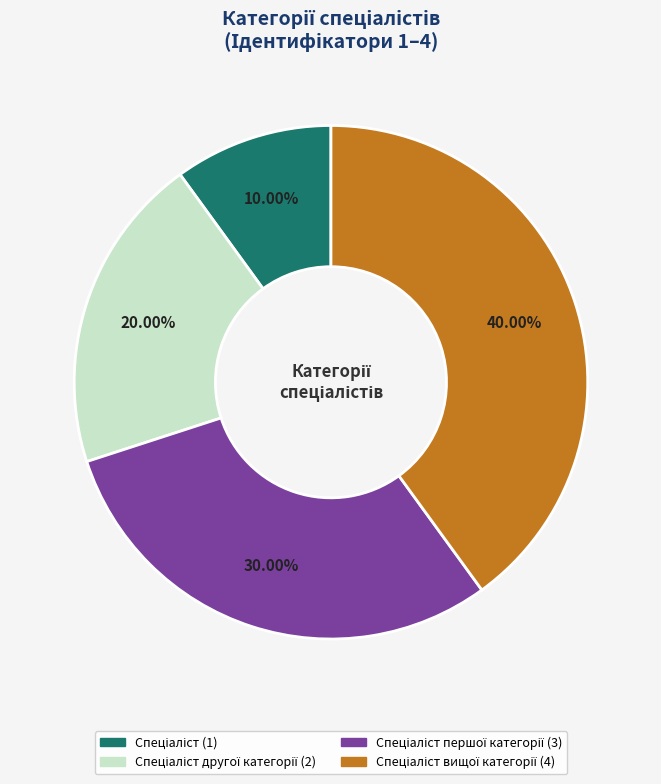

Does any single category account for the majority?

No